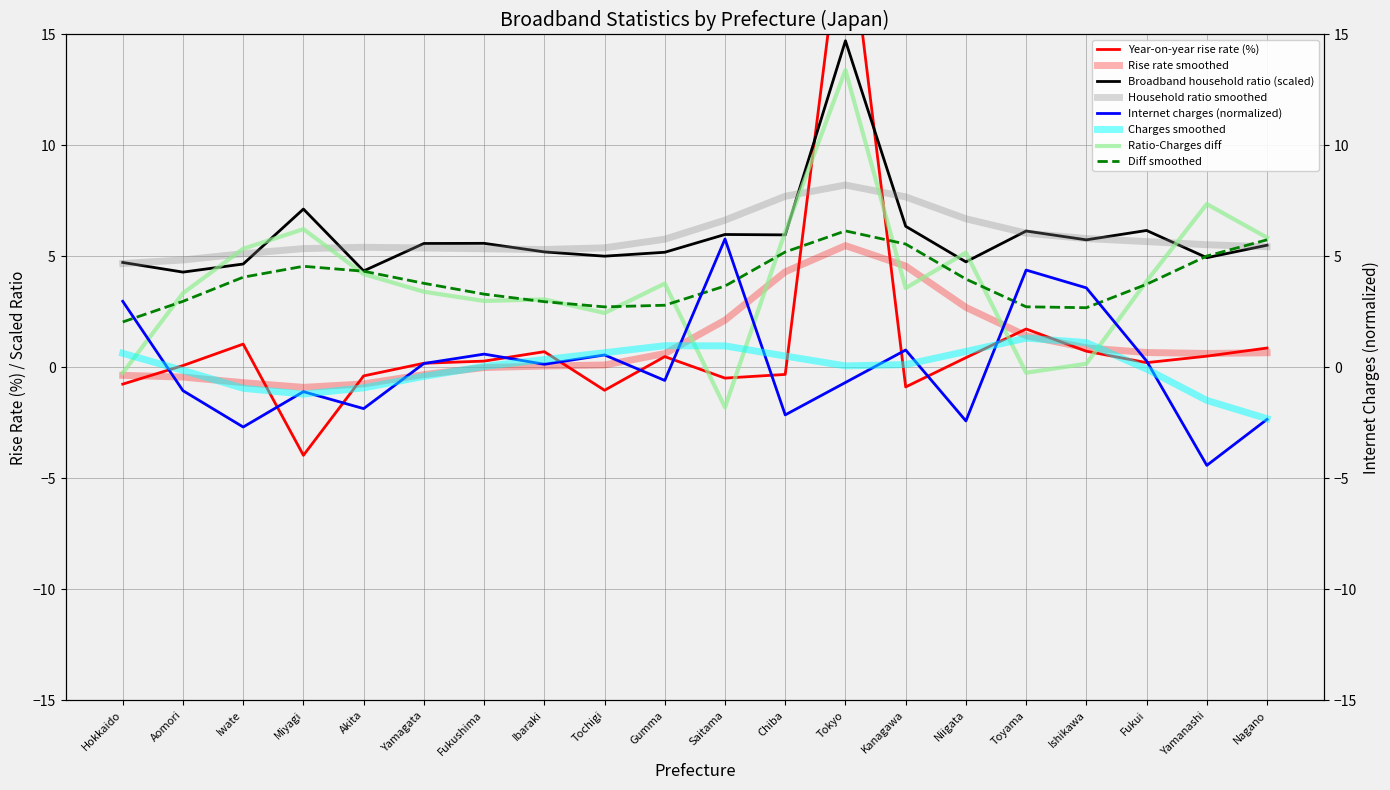

What is the difference between the highest and lowest values at Kanagawa?

7.2